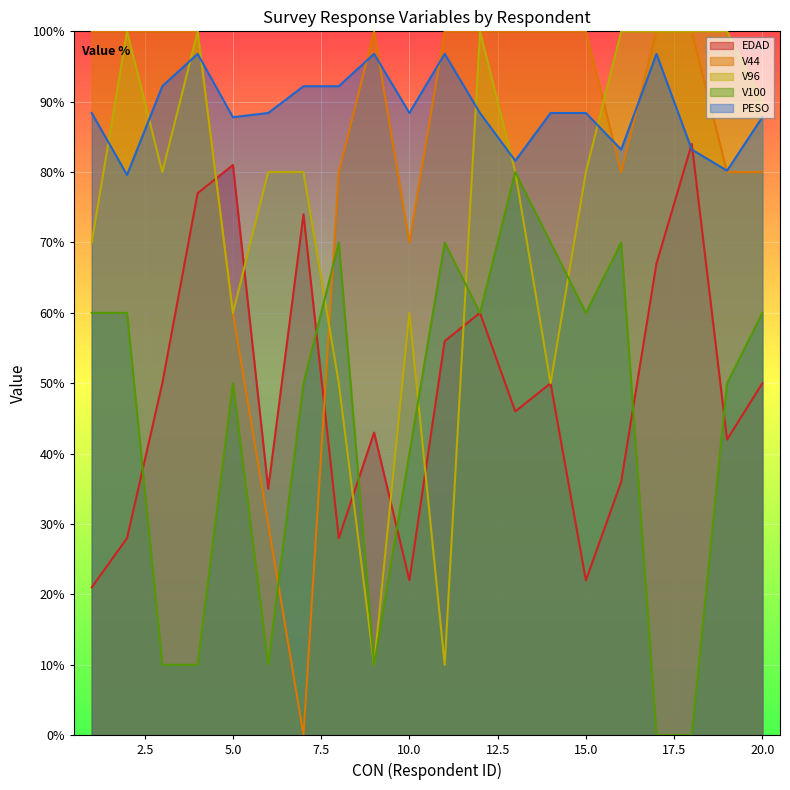

Which series has the widest spread of values?

V44